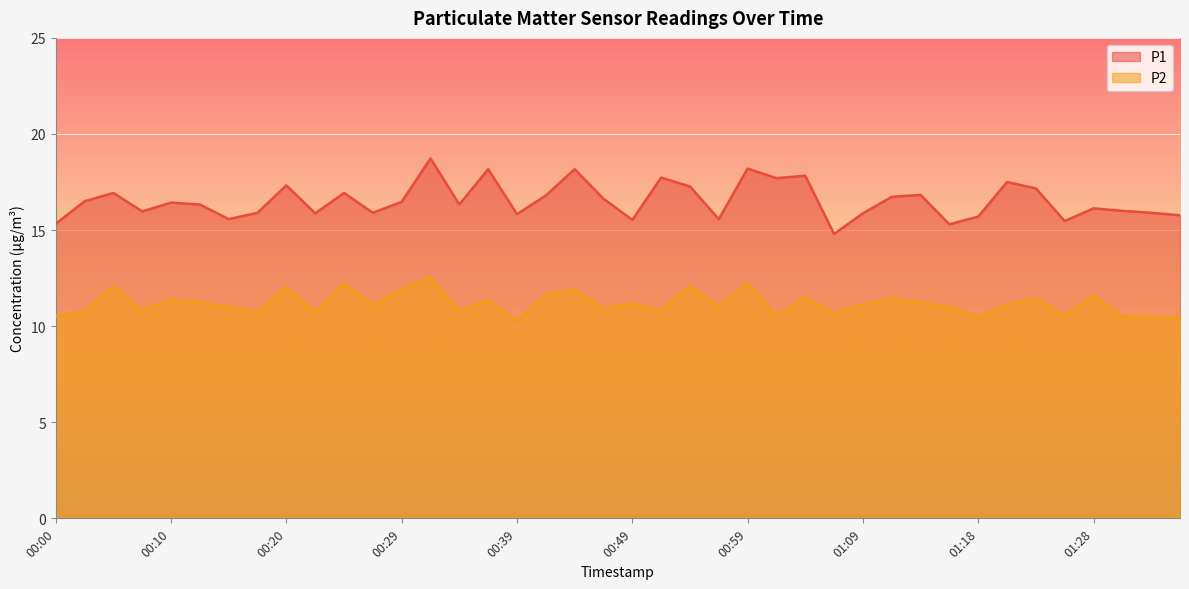

What is the total value across all series at 00:59?

30.4